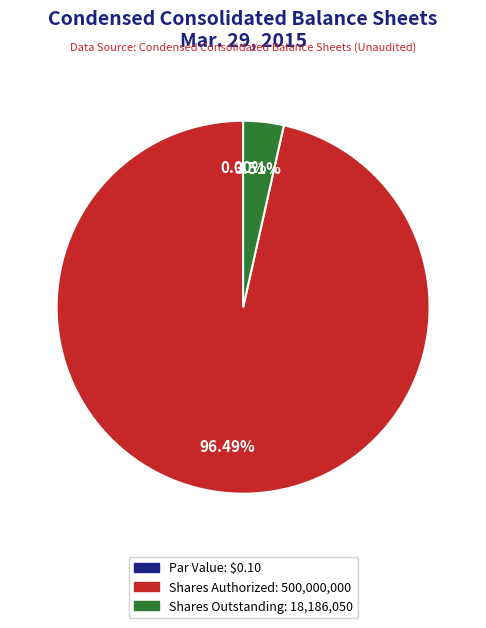

To the nearest percent, what portion does Common stock, shares authorized represent?

96%